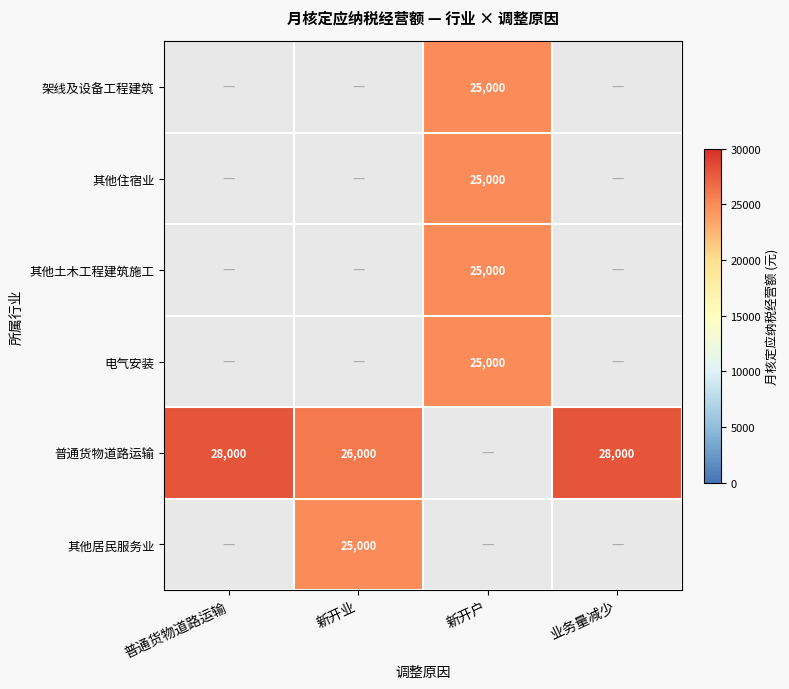

The value of 其他土木工程建筑施工 at 新开户 is 38225.2. True or false?

False